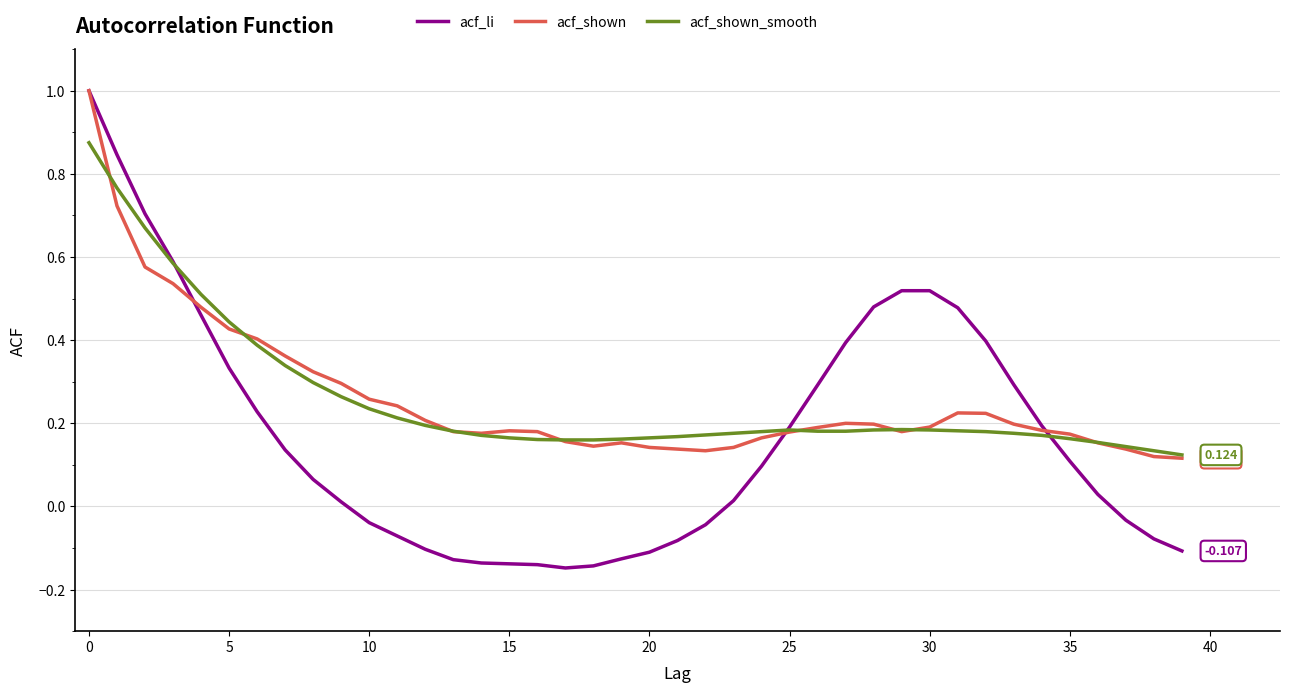

Which series has the widest spread of values?

acf_li